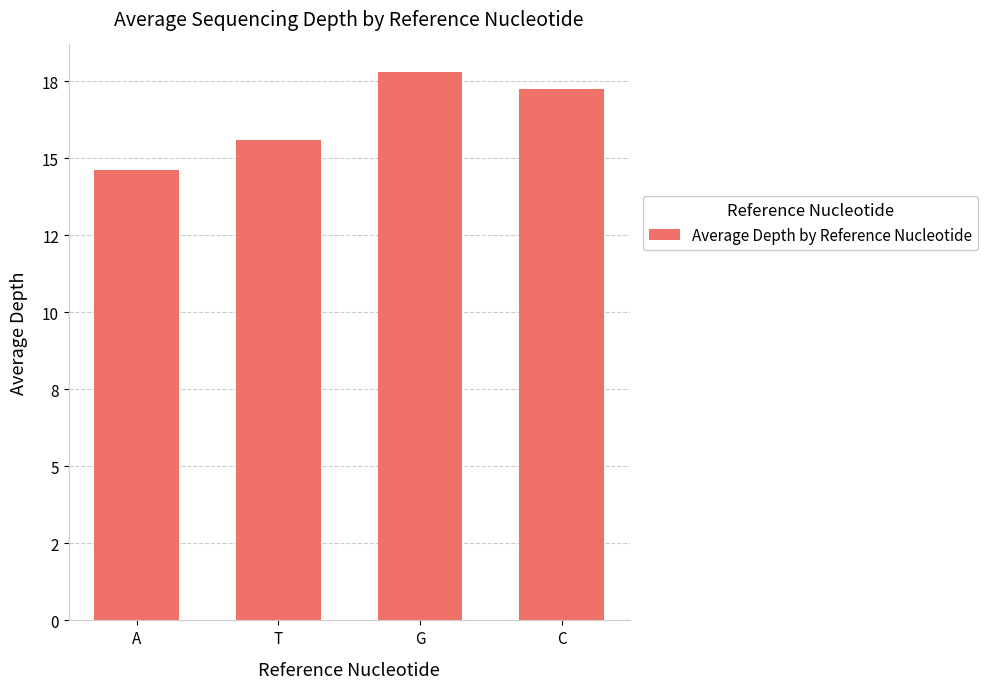

Does the chart contain any negative values?

No